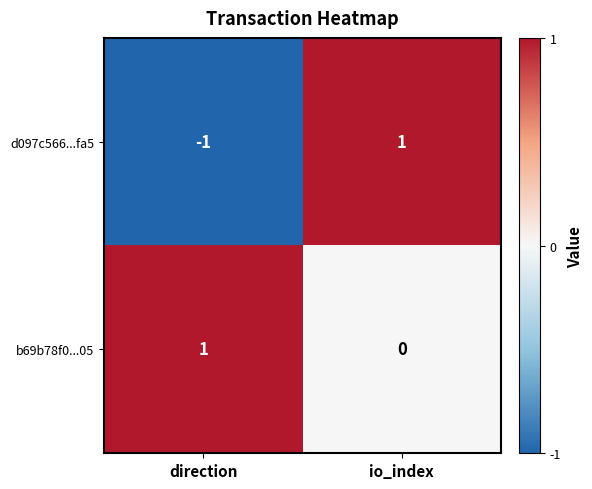

Count the number of data series in this chart.

2